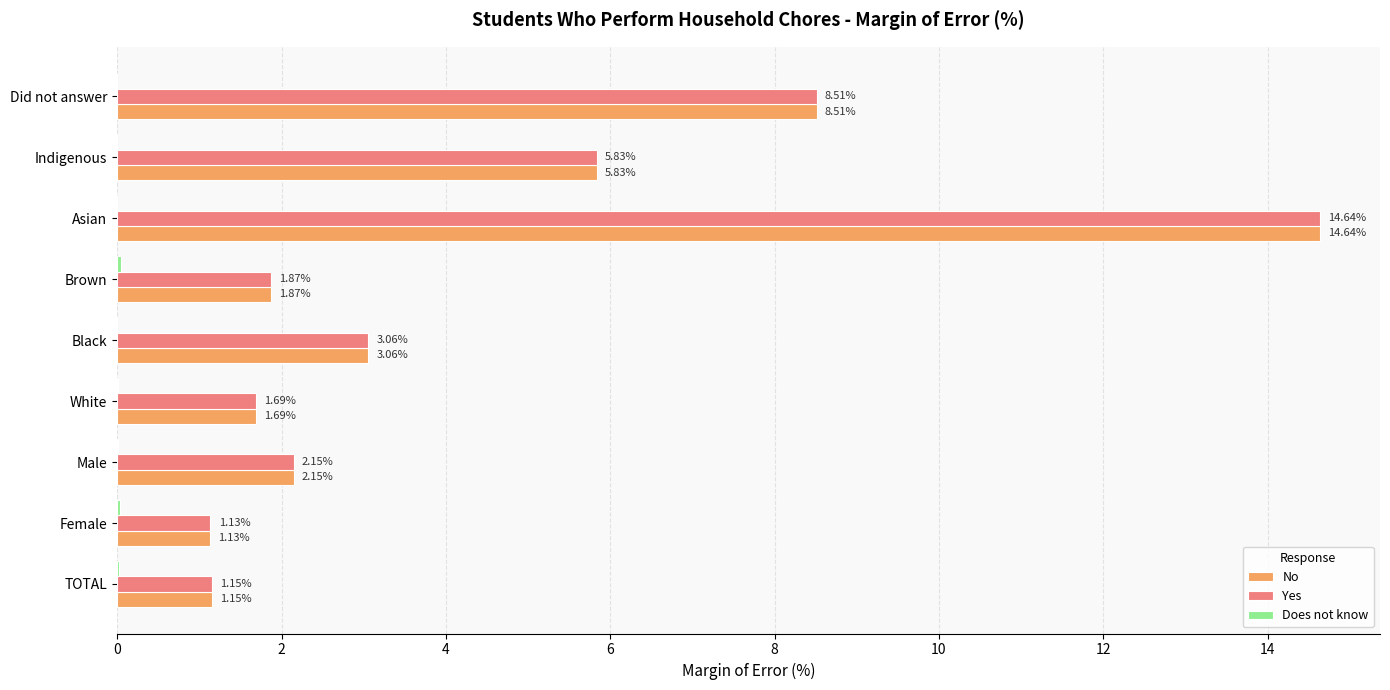

At which category is the sum across all series the highest?

Asian